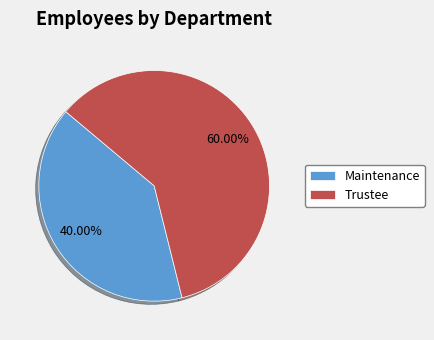

How many segments does this pie chart have?

2